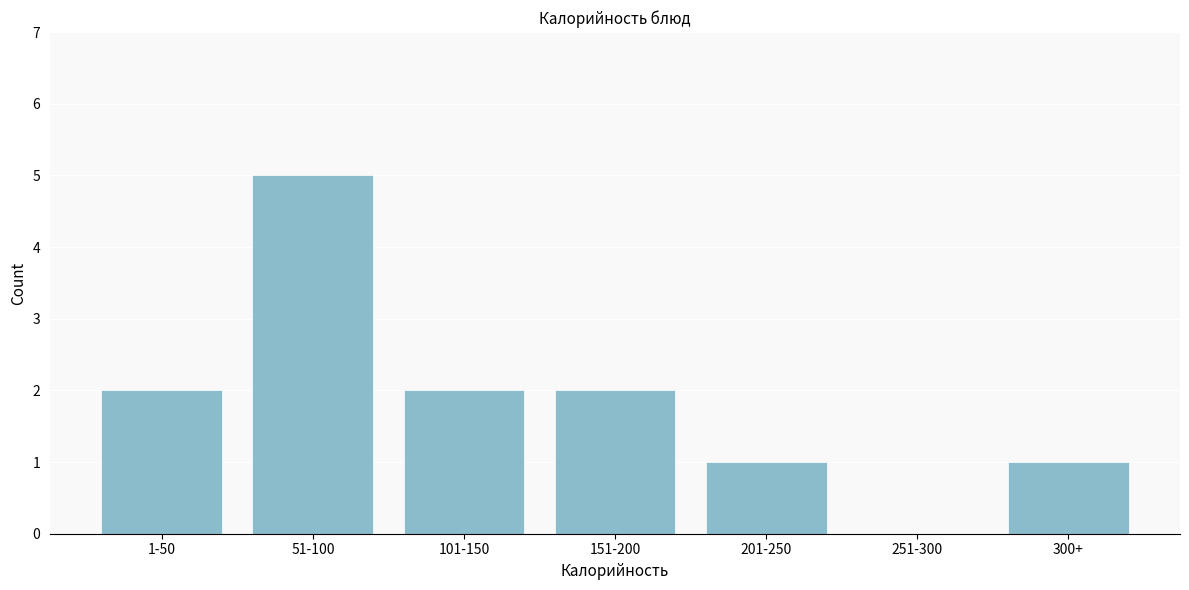

Reading left to right, what are all the values shown in this chart?

1-50=2	51-100=5	101-150=2	151-200=2	201-250=1	251-300=0	300+=1